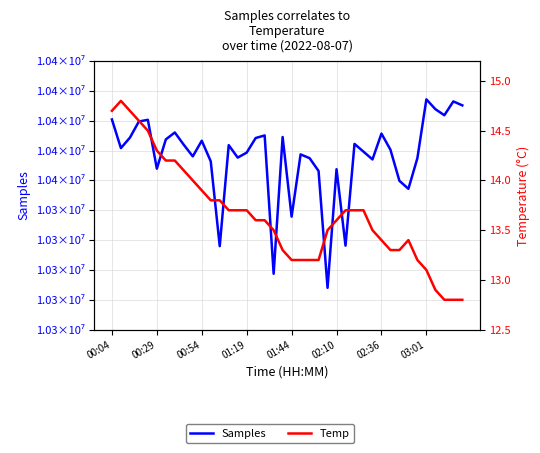

Does the chart have visible grid lines?

Yes